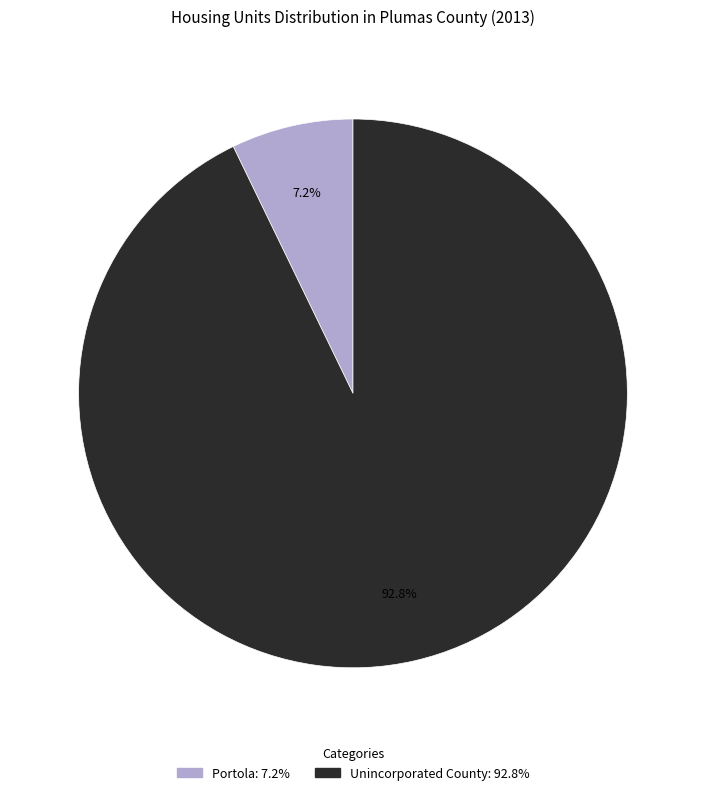

Does any single category account for the majority?

Yes